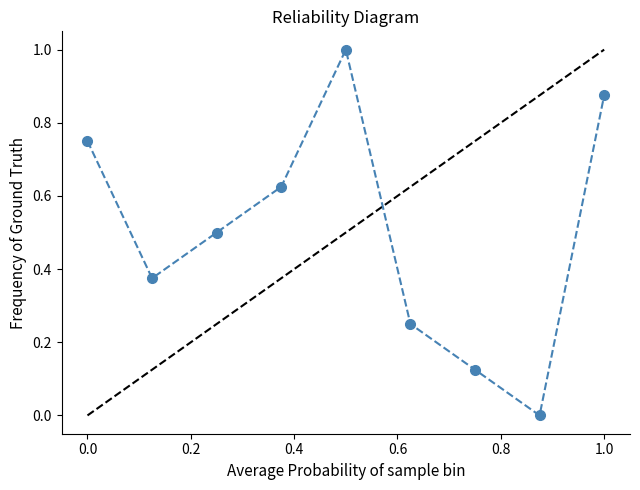

How many interior local valleys (lower than both neighbors) does the data have?

2